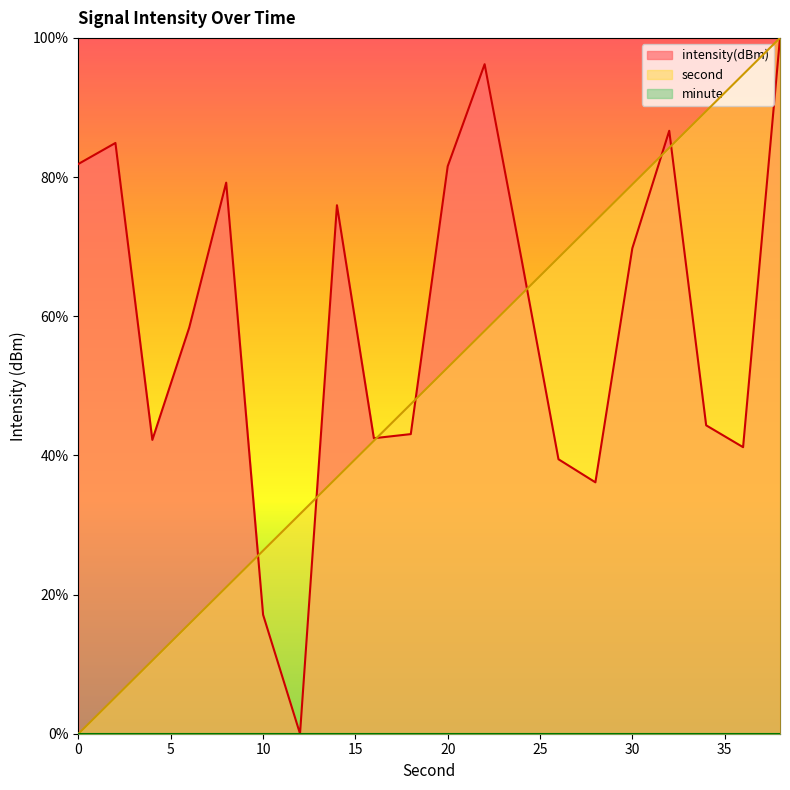

The value of second at 4 is 15.5. True or false?

False